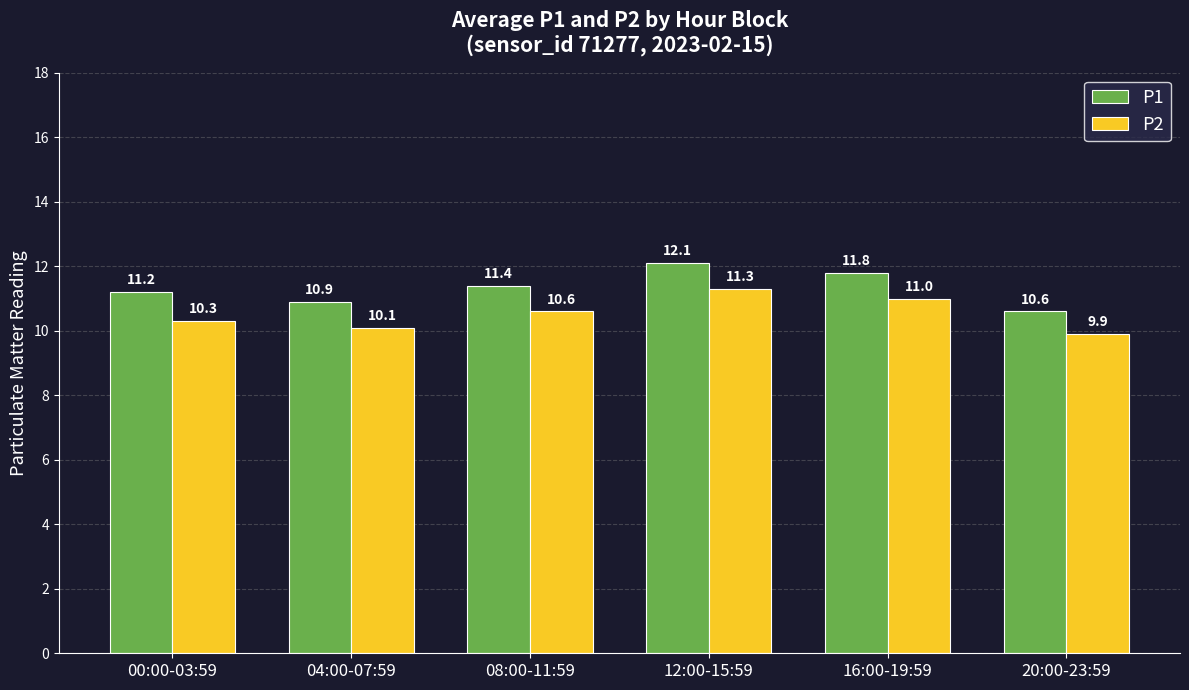

Reading right to left, what are all the values shown in this chart?

P1: 10.6	11.8	12.1	11.4	10.9	11.2
P2: 9.9	11.0	11.3	10.6	10.1	10.3